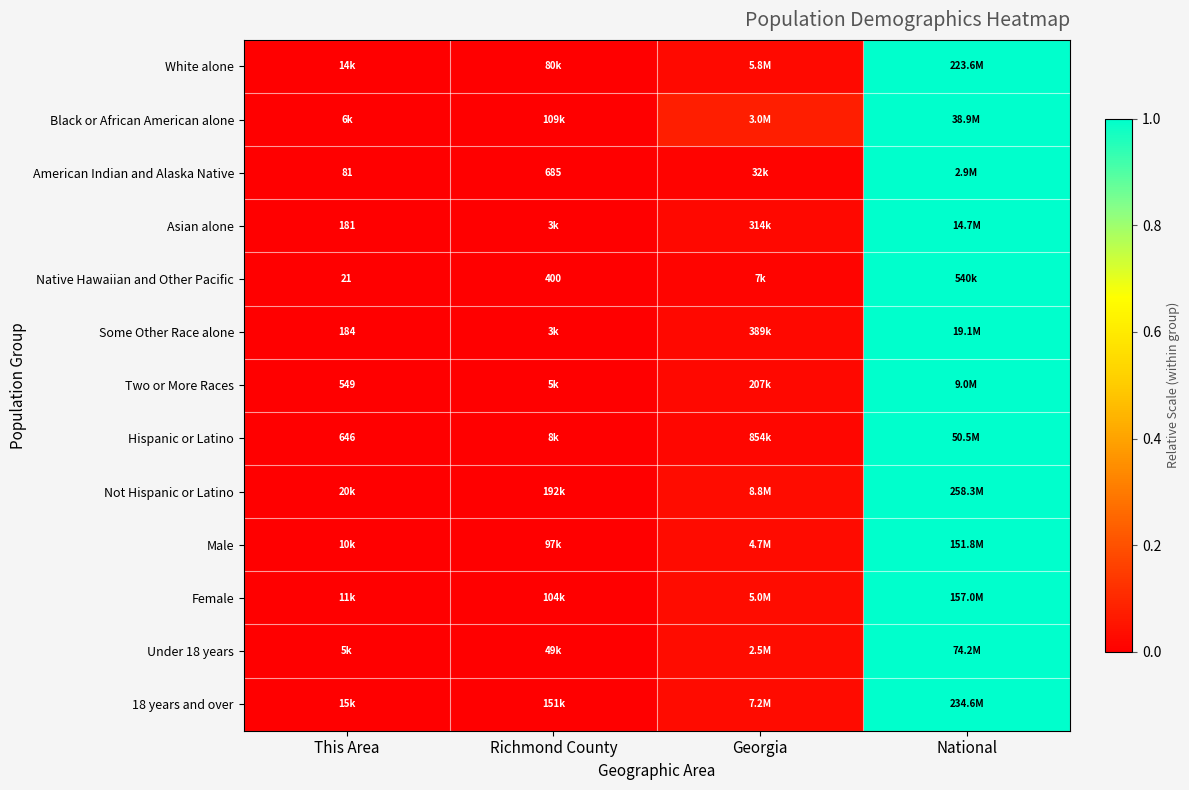

What is the difference between the maximum and minimum values in the 18 years and over series?

1.0